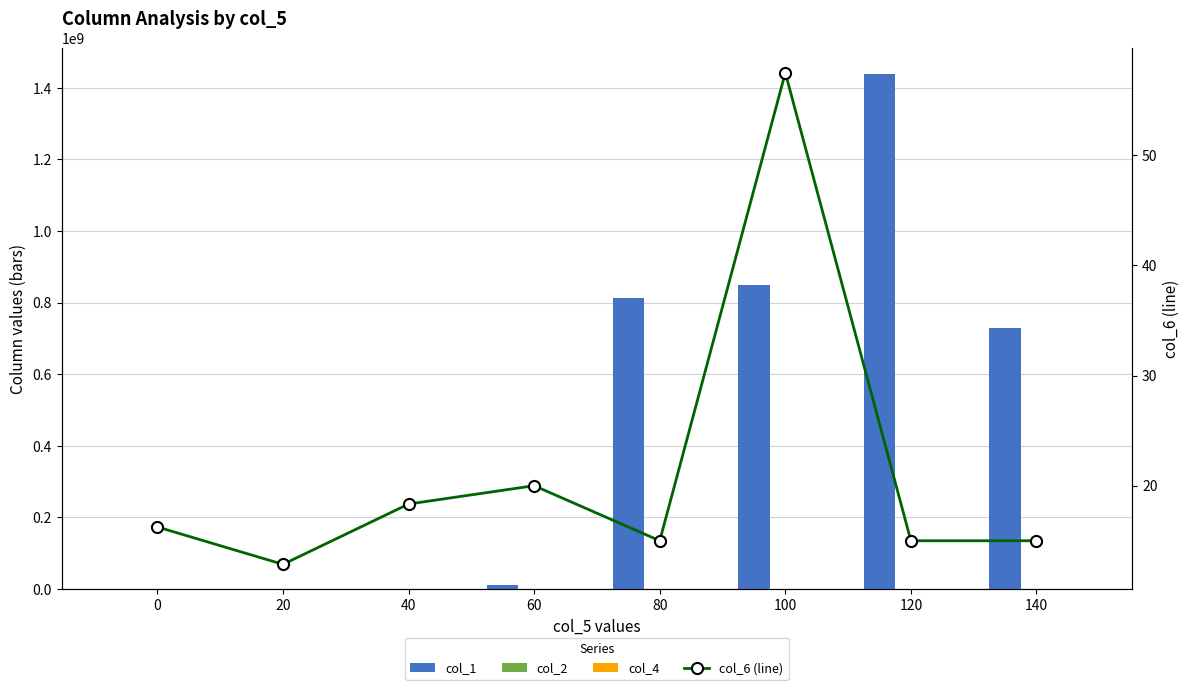

Which category has the highest value in the col_6 (line) series?

100